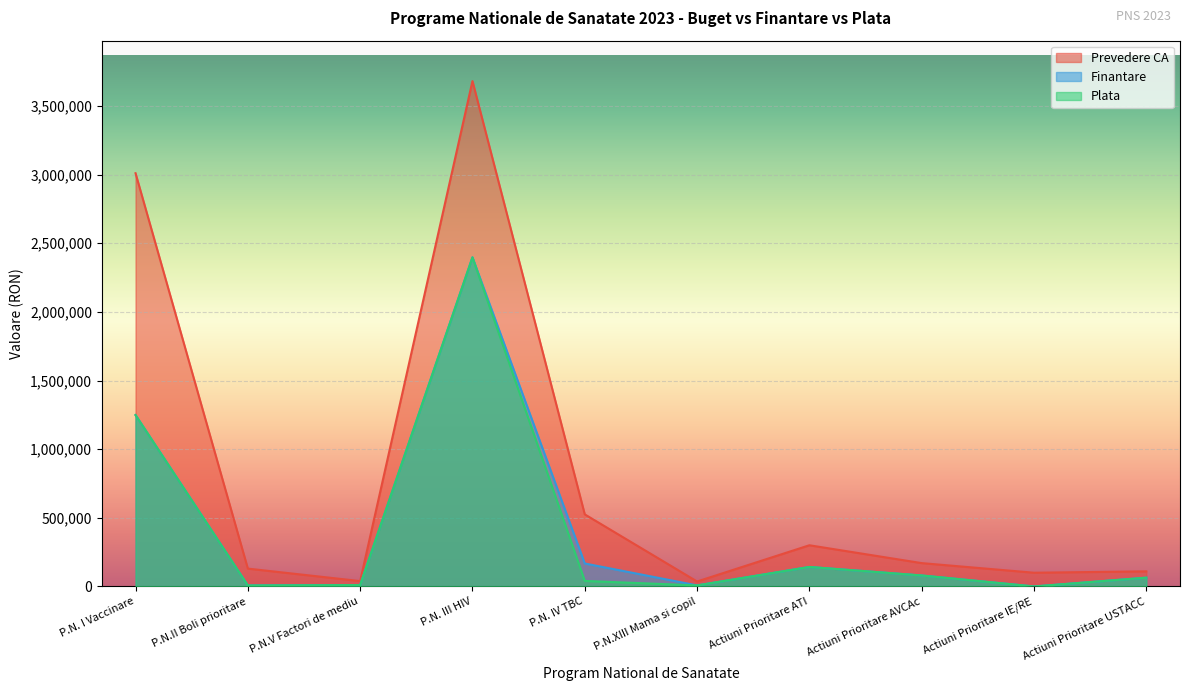

List the series in order of their peak value, lowest first.

Finantare, Plata, Prevedere CA